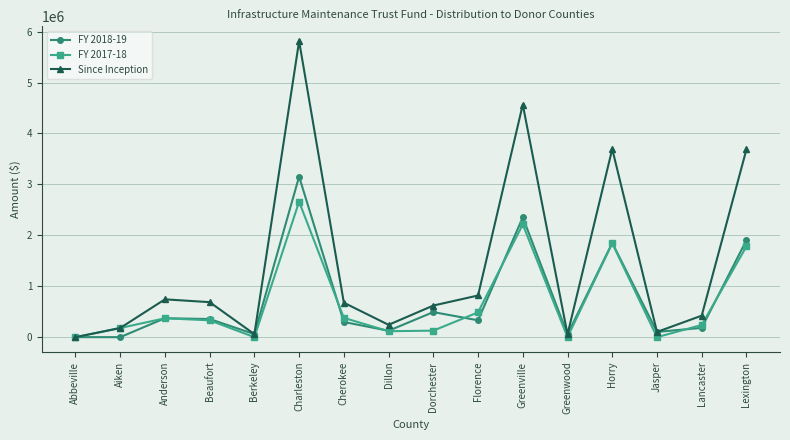

How many lines are shown in the chart?

3